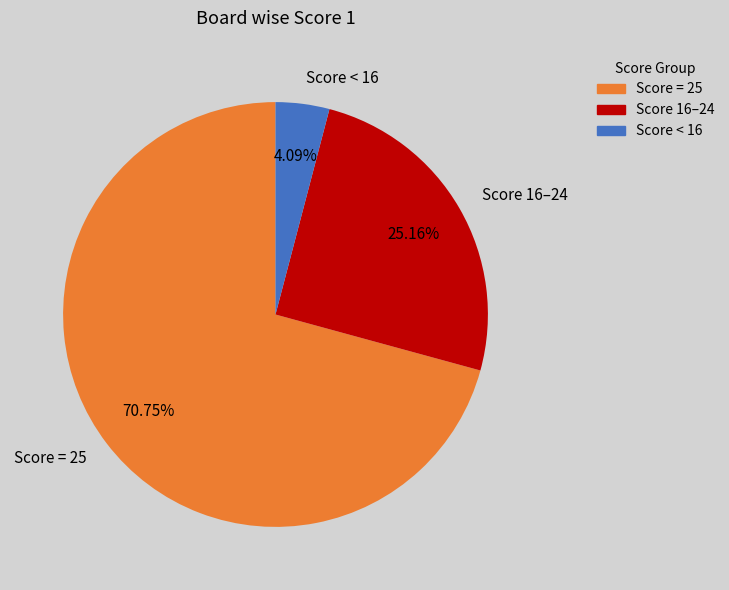

Is the sum of Score < 16 and Score = 25 greater than half?

Yes